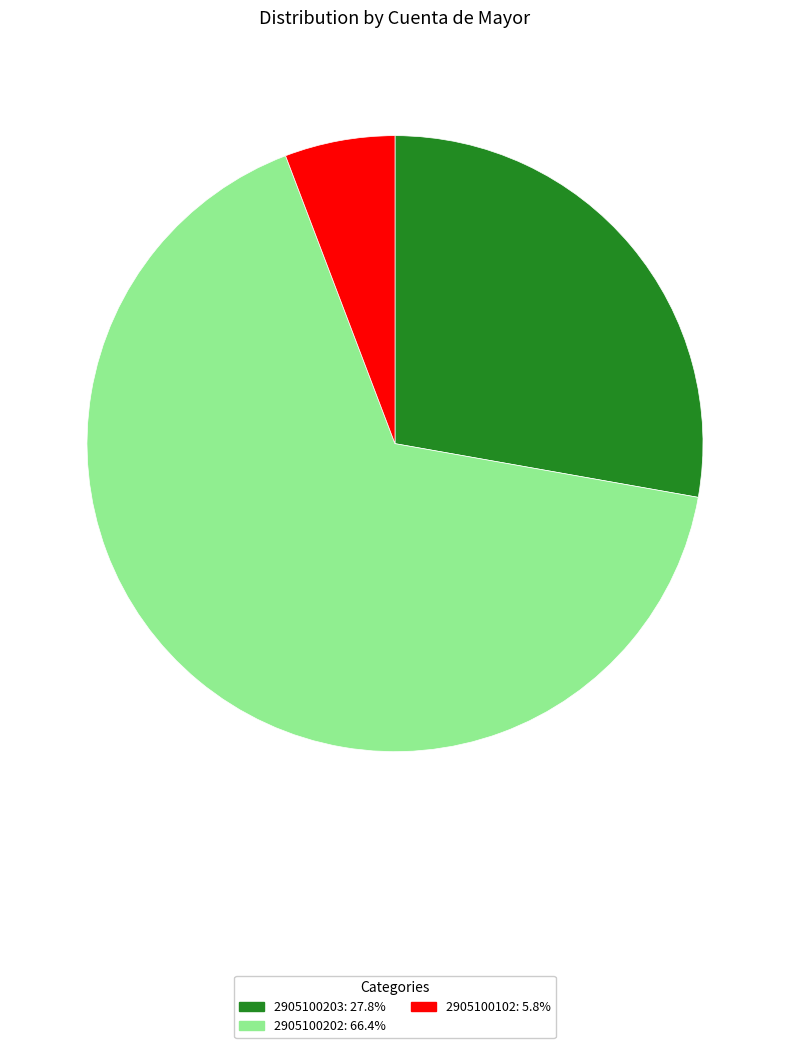

Is there any slice that represents more than half of the pie?

Yes